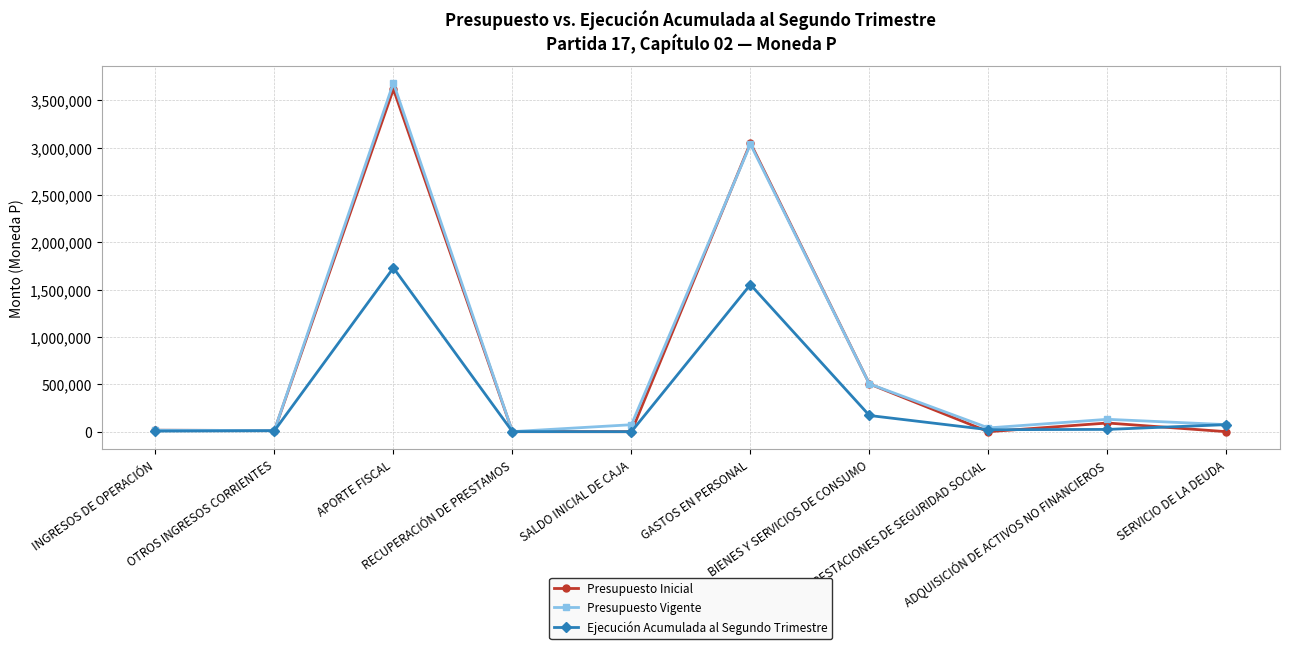

In Ejecución Acumulada al Segundo Trimestre, how many points are lower than both neighbors (excluding endpoints)?

2